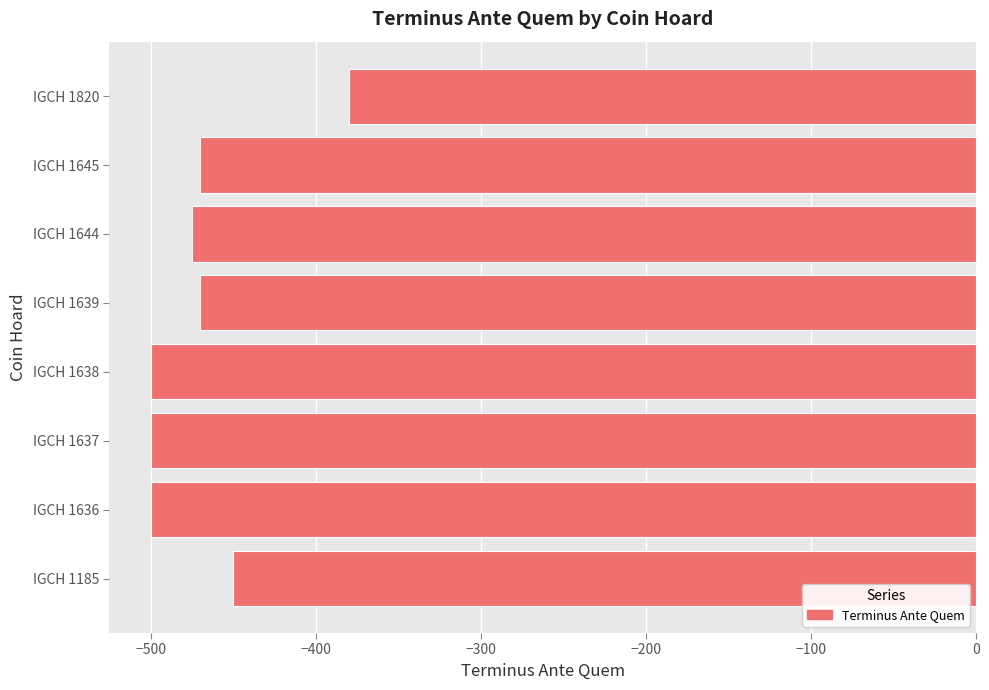

The value at IGCH 1638 is -500. True or false?

True